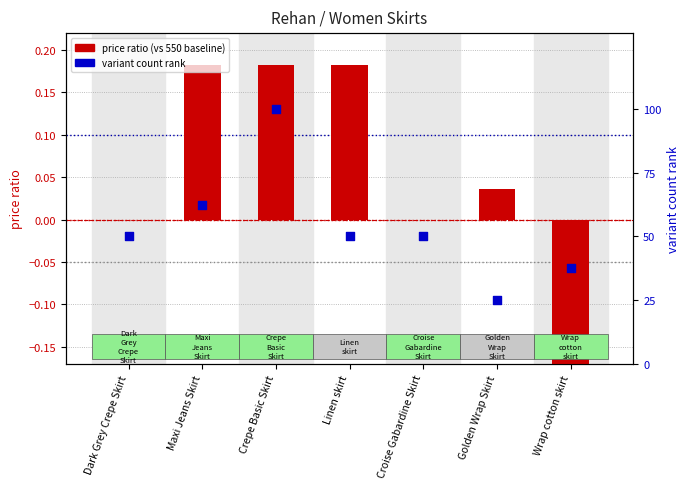

Which series has the largest Y range (max minus min)?

variant count rank